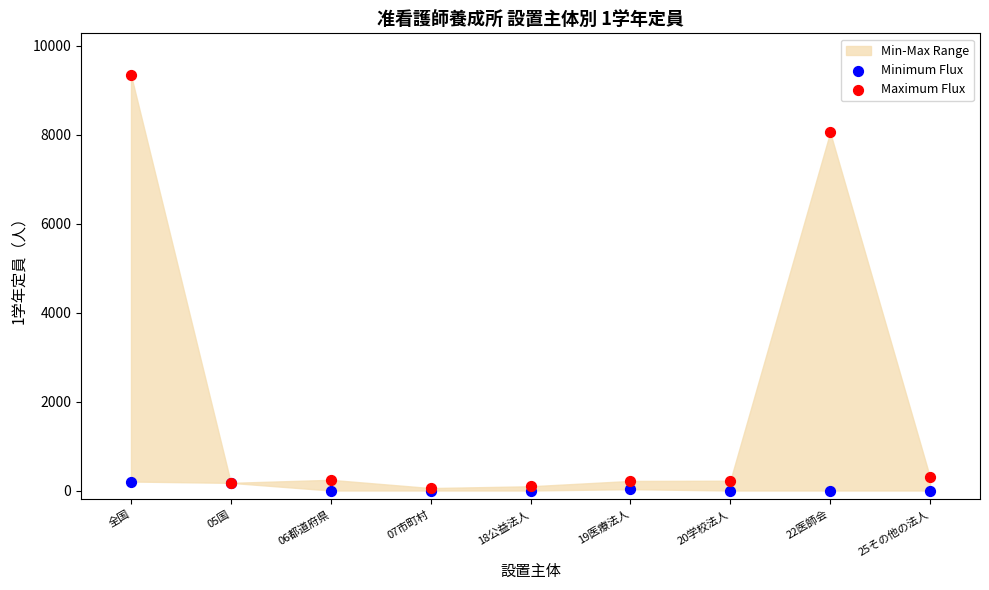

Across all series, what Y value is closest to 4671?

8051